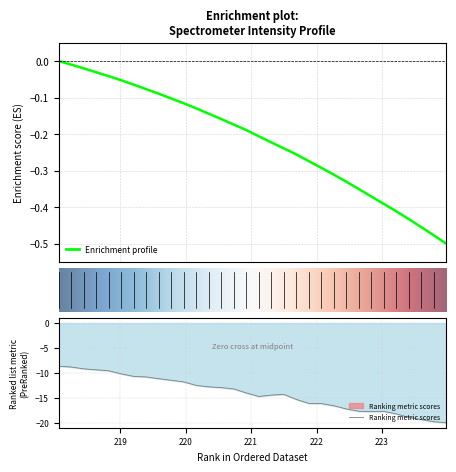

Reading left to right, extract all data points from this chart.

-0.0	-0.0	-0.0	-0.0	-0.0	-0.1	-0.1	-0.1	-0.1	-0.1	-0.1	-0.1	-0.1	-0.2	-0.2	-0.2	-0.2	-0.2	-0.2	-0.3	-0.3	-0.3	-0.3	-0.3	-0.4	-0.4	-0.4	-0.4	-0.4	-0.5	-0.5	-0.5